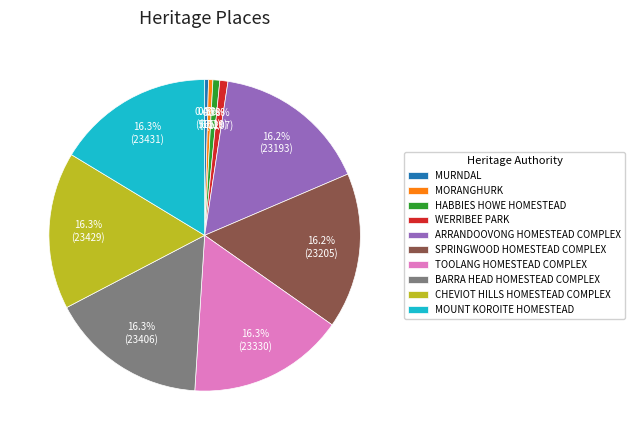

To the nearest percent, what percentage of the pie is TOOLANG HOMESTEAD COMPLEX?

16%